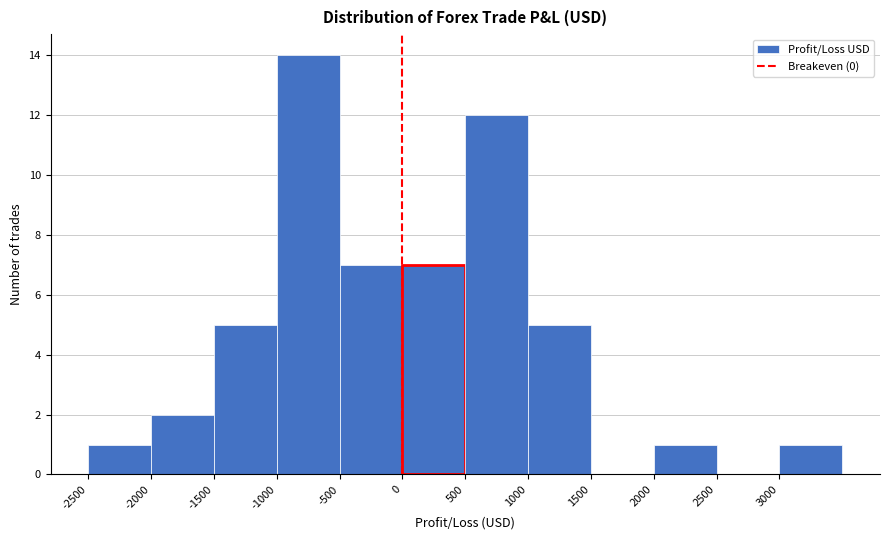

Reading left to right, list every bar in this chart as the range it spans on the x-axis followed by its height. The values are not printed on the chart, so give them approximately, as read against the axis.

-2500 to -2000: 1
-2000 to -1500: 2
-1500 to -1000: 5
-1000 to -500: 14
-500 to 0: 7
0 to 500: 7
500 to 1000: 12
1000 to 1500: 5
1500 to 2000: 0
2000 to 2500: 1
2500 to 3000: 0
3000 to 3500: 1